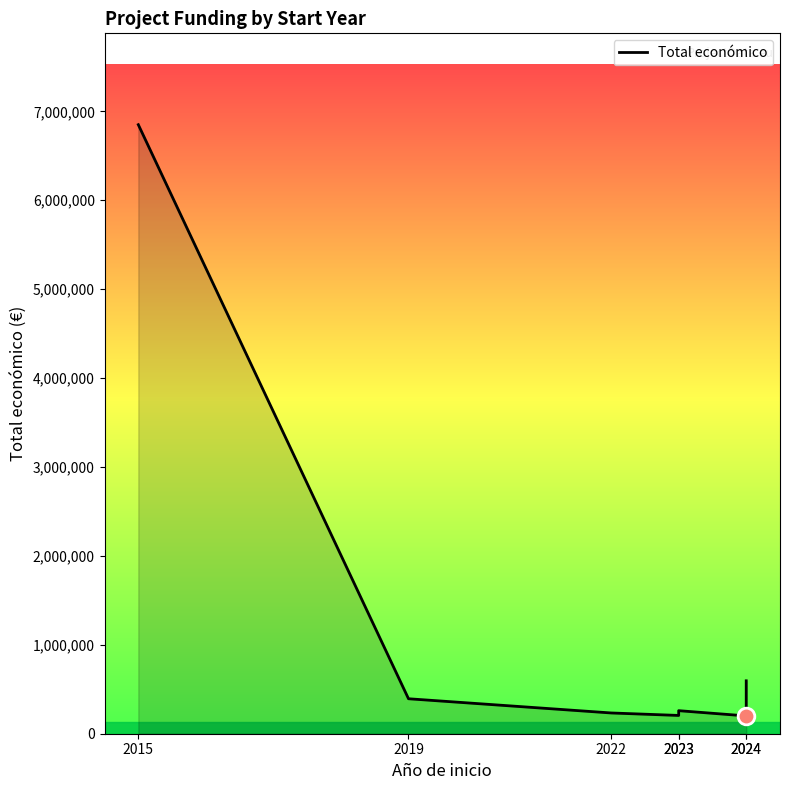

How many values are below 259249?

3